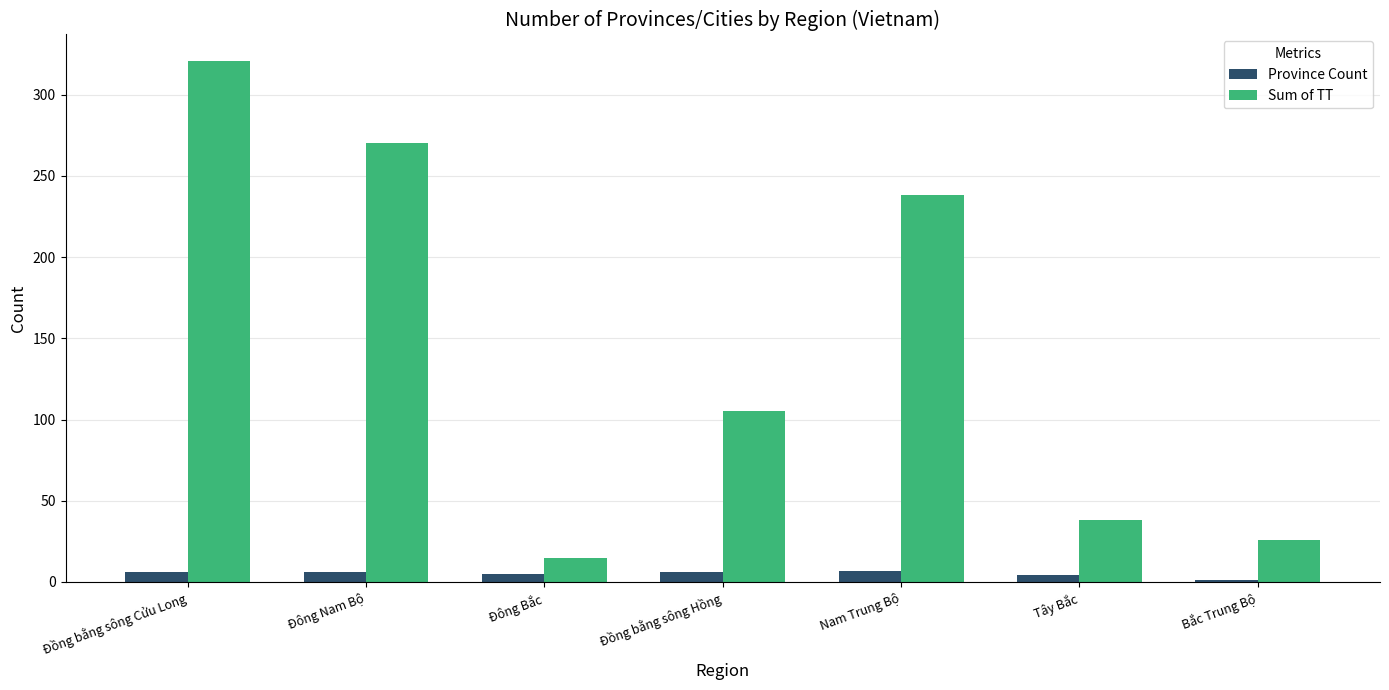

The Sum of TT series shows 50 at Tây Bắc. True or false?

False